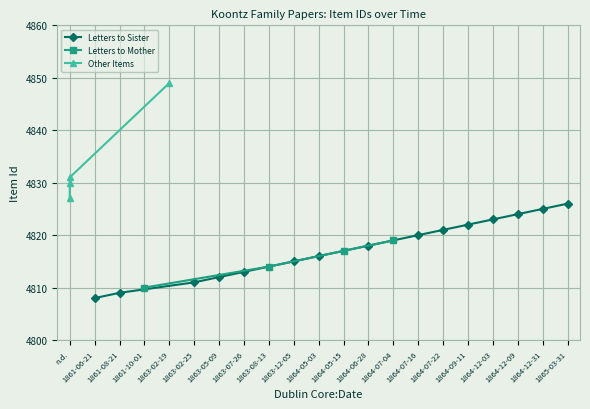

What is the difference between the Other Items values at 3 and Letters to Mother?

19